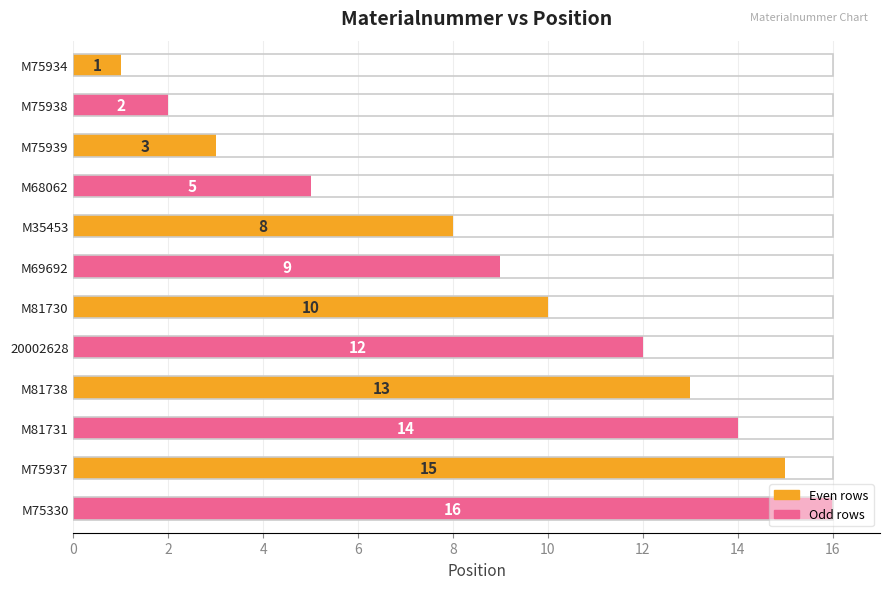

At which label is the value closest to 8?

M35453